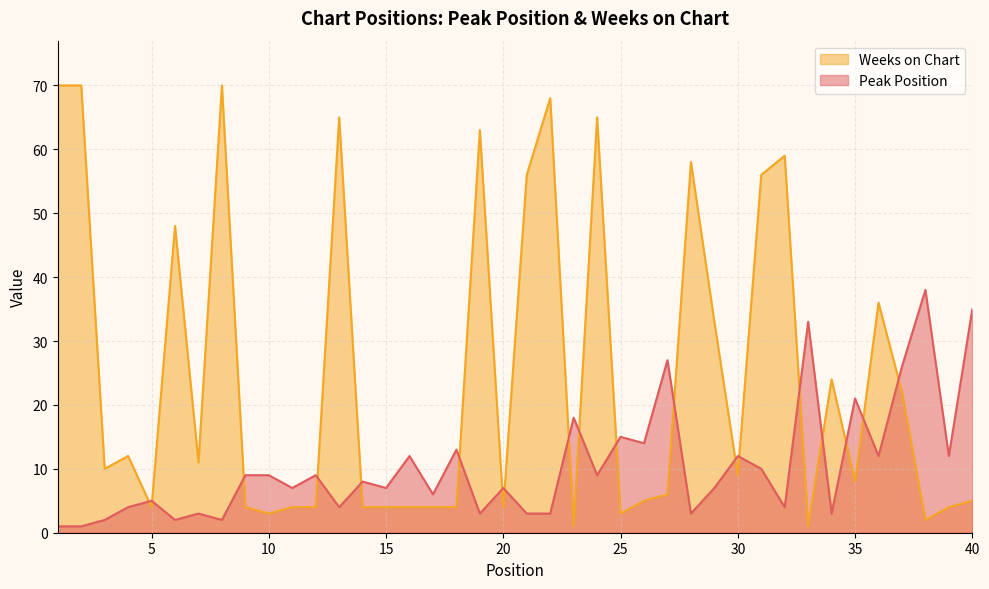

Reading right to left, extract all data points from this chart.

Peak Position: 40=35	39=12	38=38	37=26	36=12	35=21	34=3	33=33	32=4	31=10	30=12	29=7	28=3	27=27	26=14	25=15	24=9	23=18	22=3	21=3	20=7	19=3	18=13	17=6	16=12	15=7	14=8	13=4	12=9	11=7	10=9	9=9	8=2	7=3	6=2	5=5	4=4	3=2	2=1	1=1
Weeks on Chart: 40=5	39=4	38=2	37=22	36=36	35=8	34=24	33=1	32=59	31=56	30=9	29=33	28=58	27=6	26=5	25=3	24=65	23=1	22=68	21=56	20=4	19=63	18=4	17=4	16=4	15=4	14=4	13=65	12=4	11=4	10=3	9=4	8=70	7=11	6=48	5=4	4=12	3=10	2=70	1=70